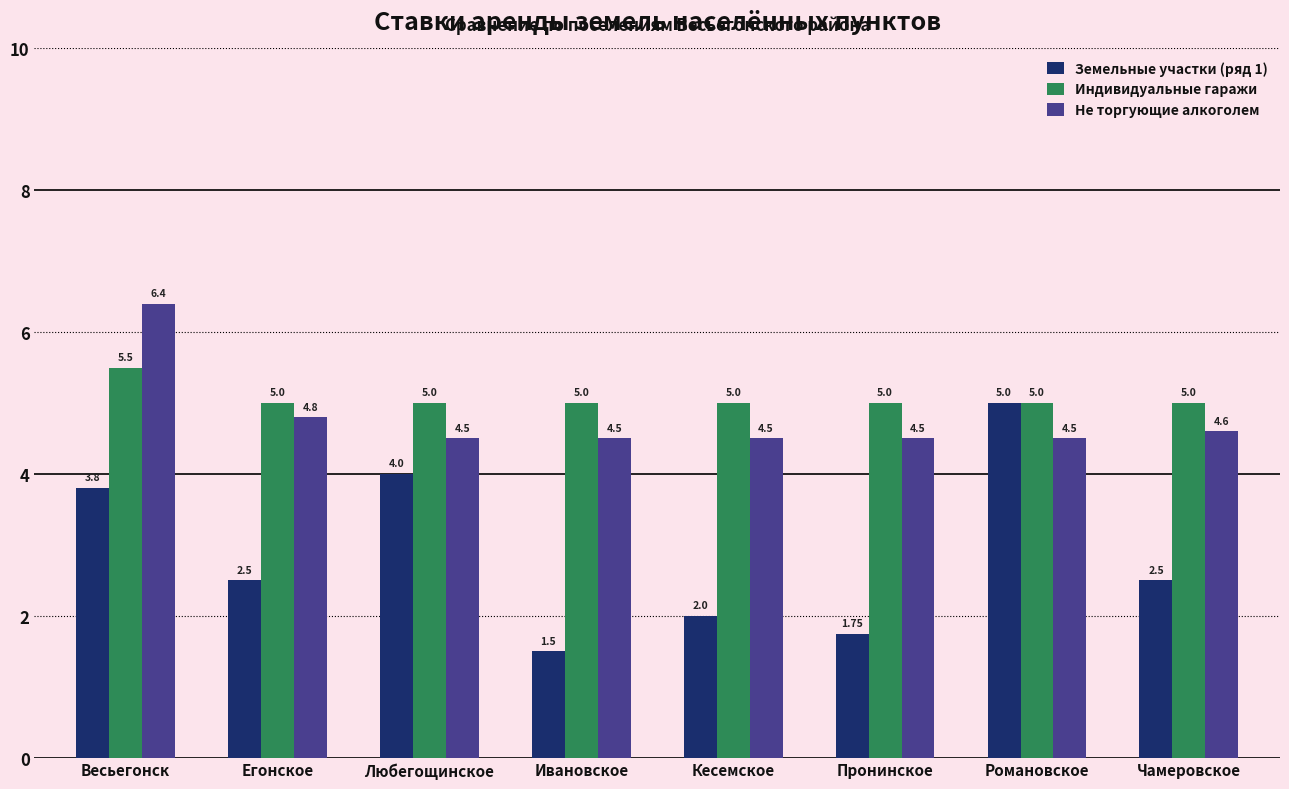

What is the label of the 6th bar from the right?

Любегощинское